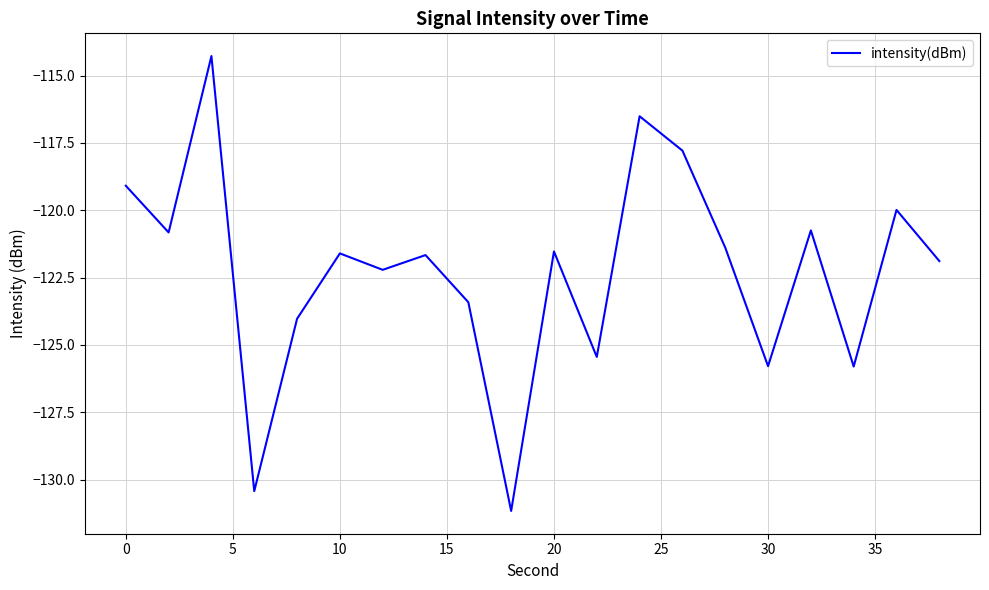

How many series are shown in this chart?

1